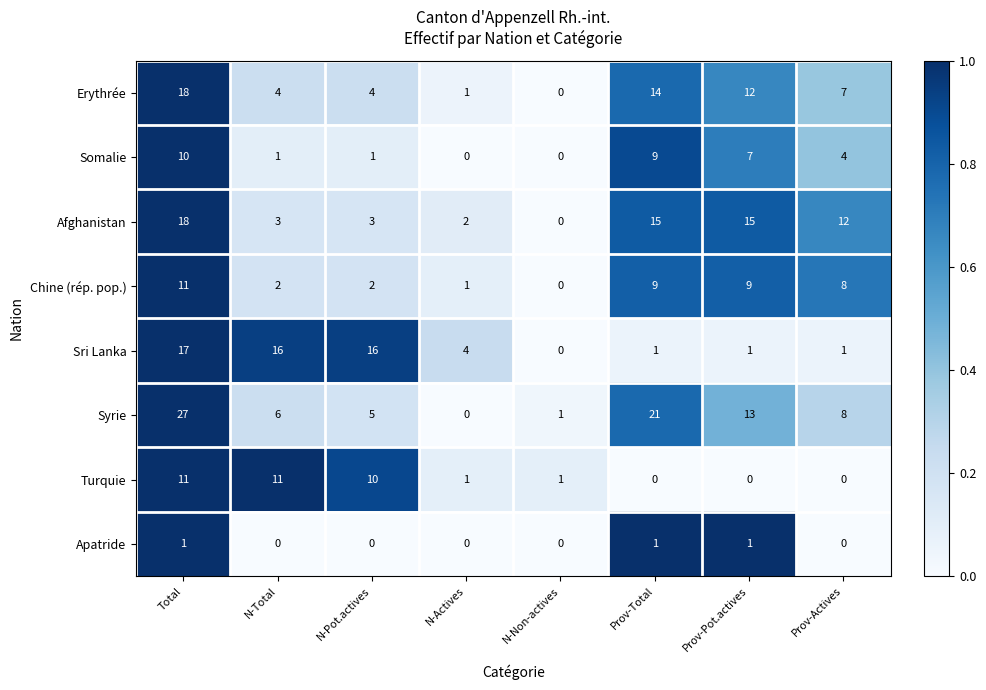

At how many categories does at least one series exceed 0?

8